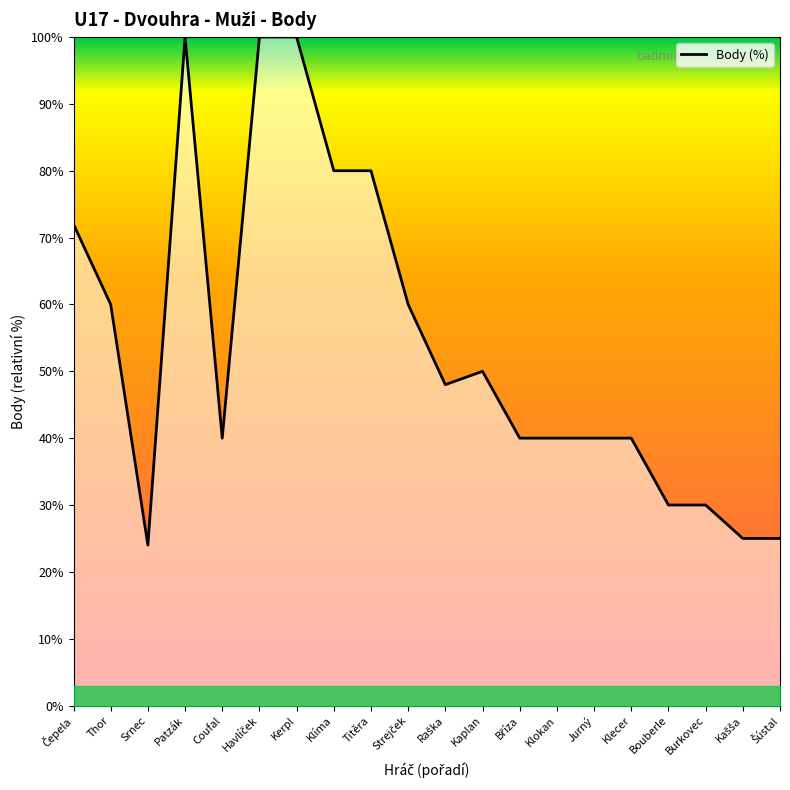

Is it true that the value at Coufal is 40?

True